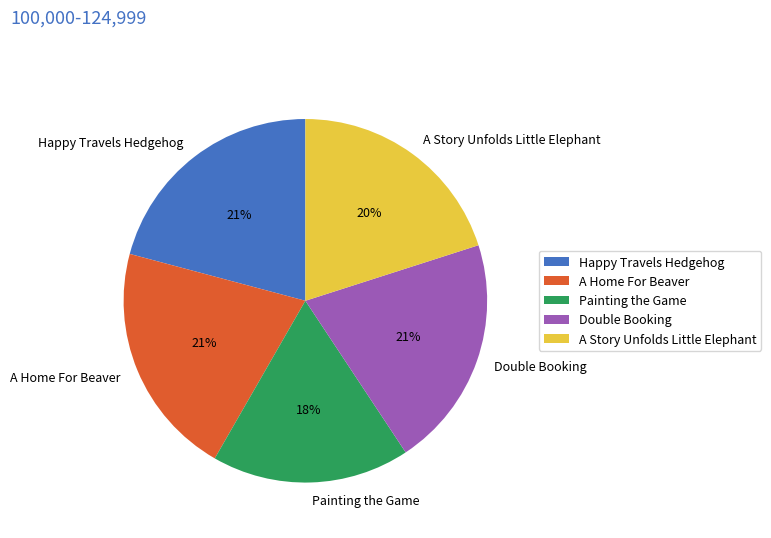

Count the number of slices in the pie.

5